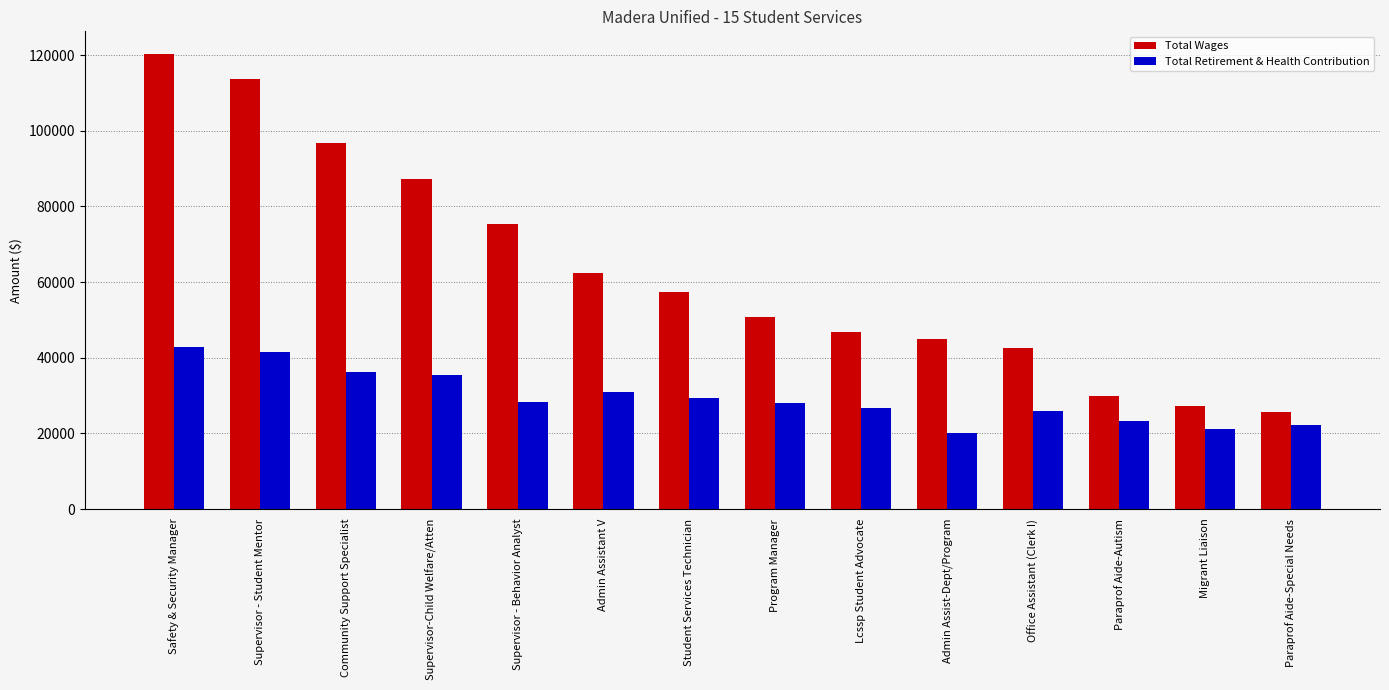

What is the difference between the maximum and second lowest values in the Total Retirement & Health Contribution series?

21593